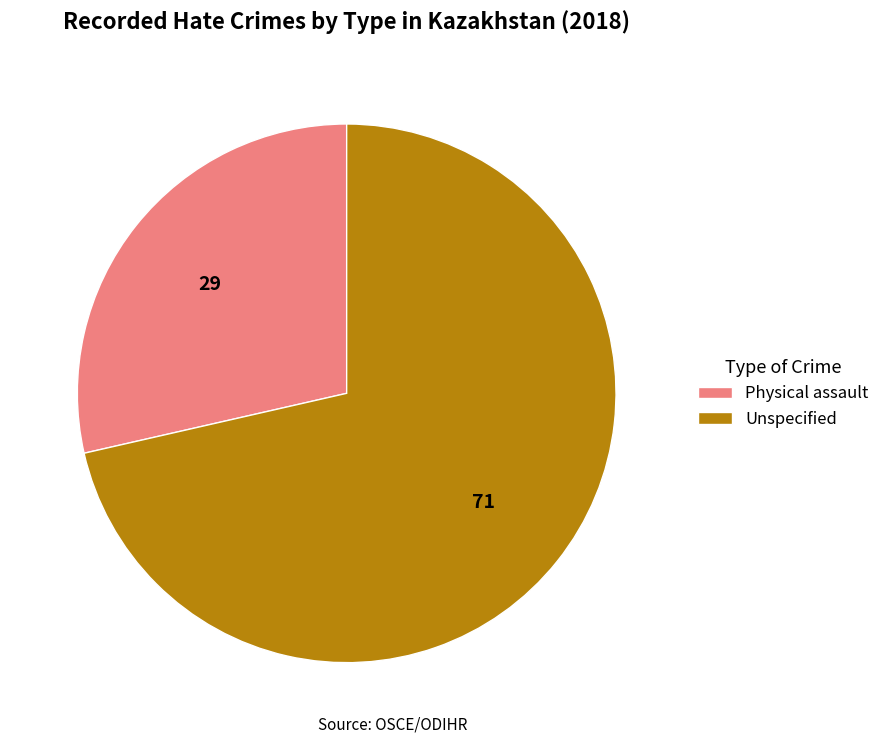

What is the ratio of the value at Unspecified to the value at Physical assault?

2.5